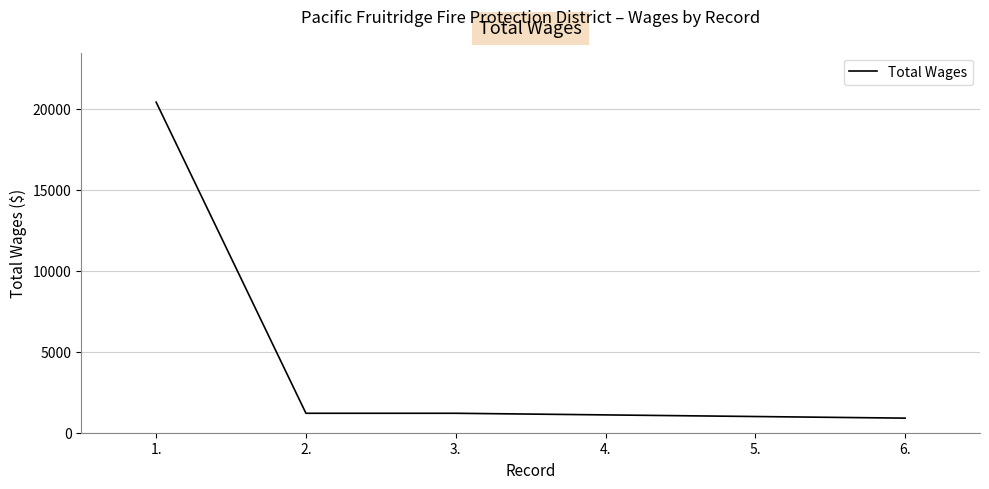

What is the greatest value displayed?

20400